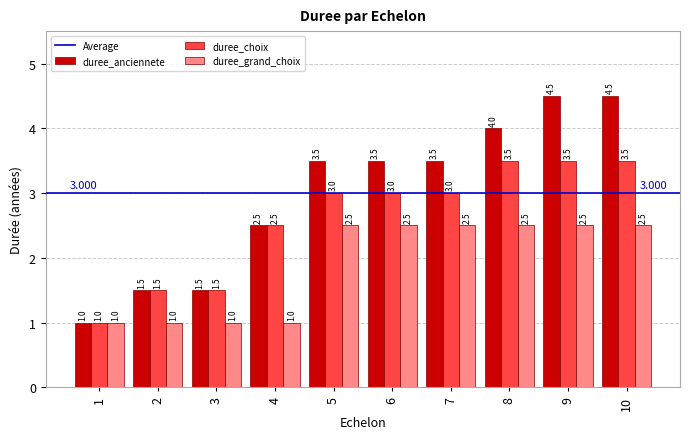

Is the value of duree_choix at 8 greater than the value of duree_grand_choix at 10?

Yes